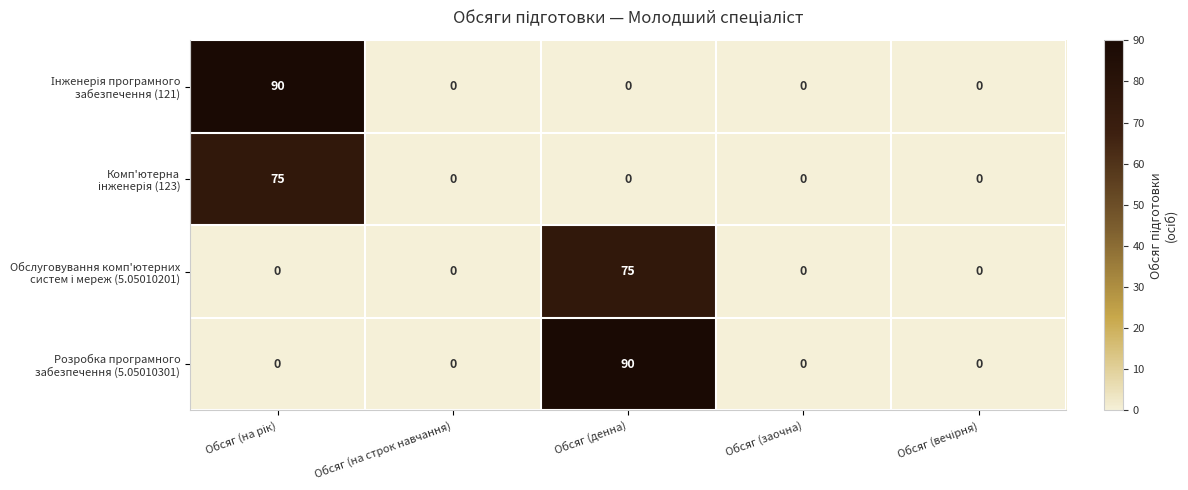

What is the maximum value shown in the chart?

90